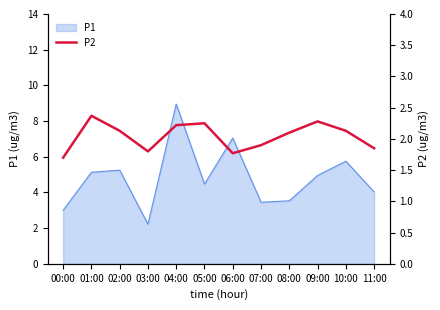

What is the minimum value shown in the chart?

1.7